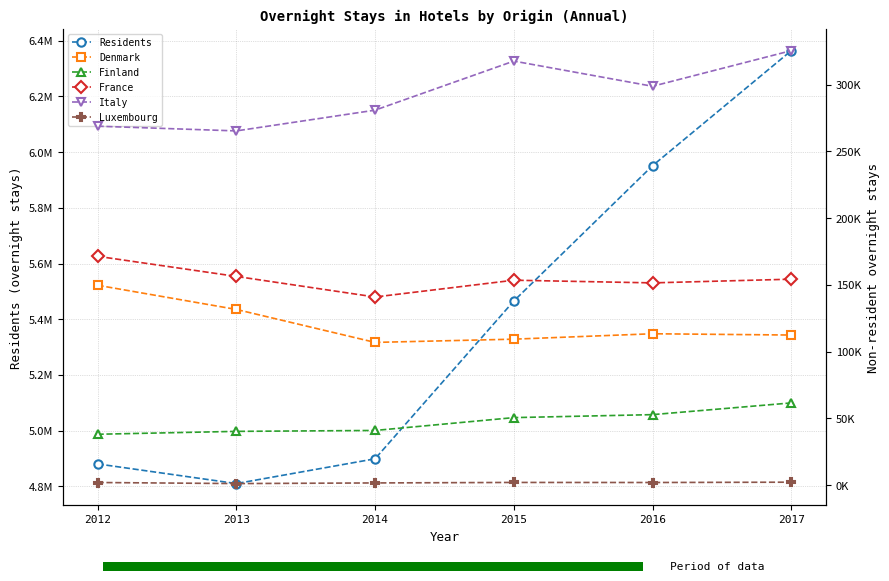

What are all the series names shown in the legend?

Residents, Denmark, Finland, France, Italy, Luxembourg